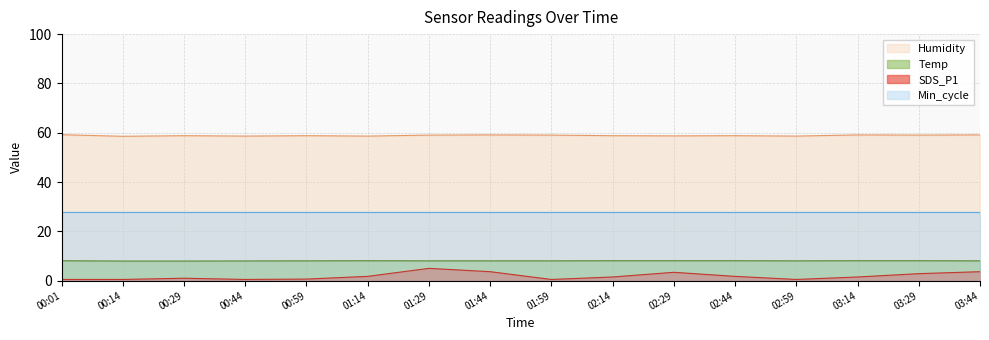

Which series has the largest total across all categories?

Humidity